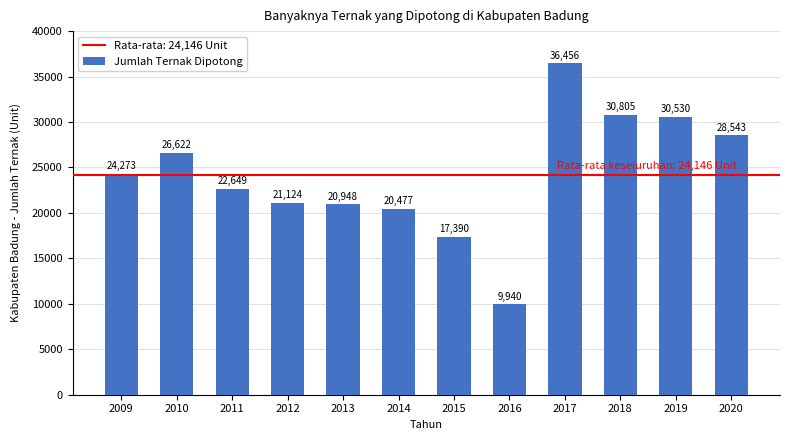

True or false: the data shows 30530 at 2019.

True